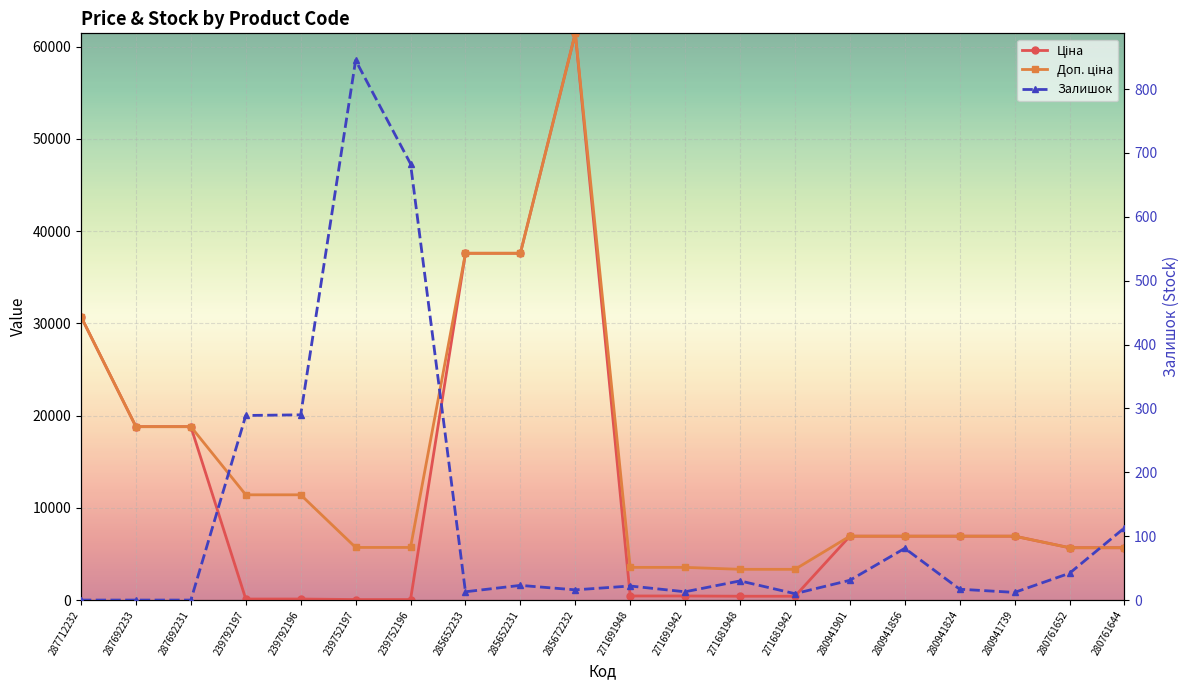

Between 287692231 and 239752196, which is larger?

287692231